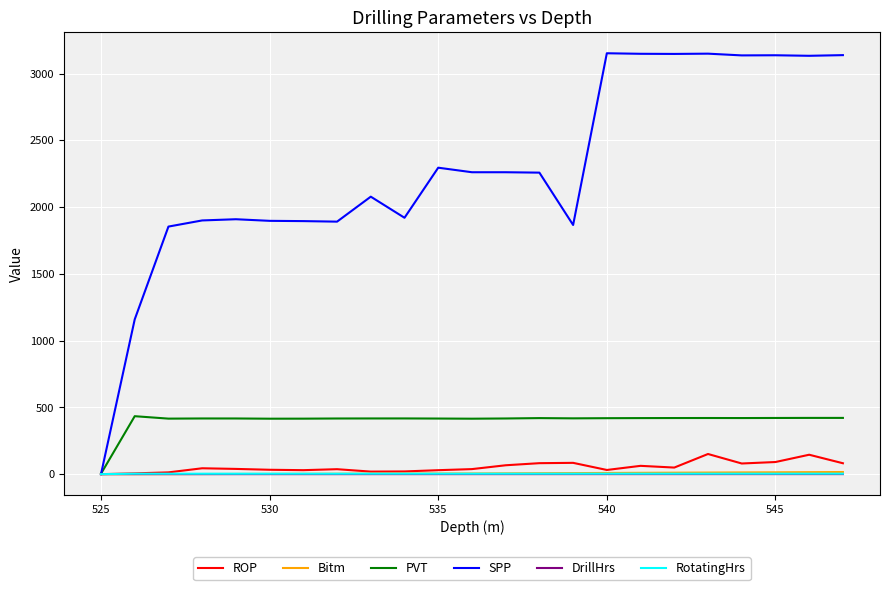

How many values in the DrillHrs series exceed 0?

22